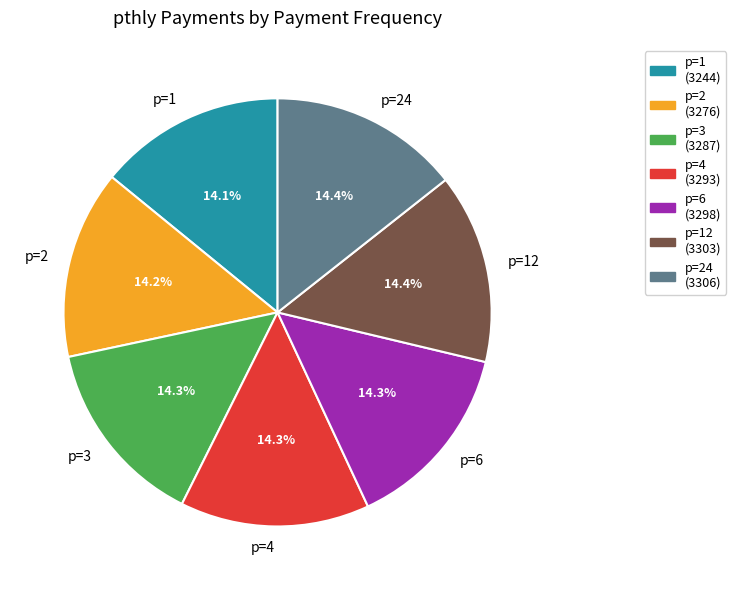

True or false: p=6 accounts for 14% of the total.

True